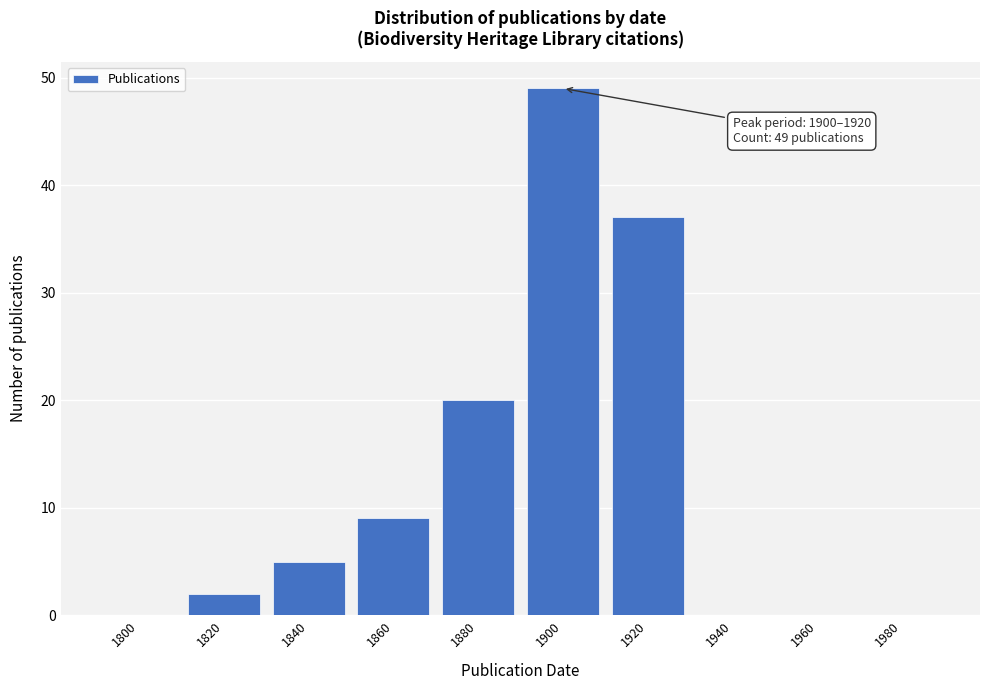

Reading left to right, extract all data points from this chart.

1800=0	1820=2	1840=5	1860=9	1880=20	1900=49	1920=37	1940=0	1960=0	1980=0